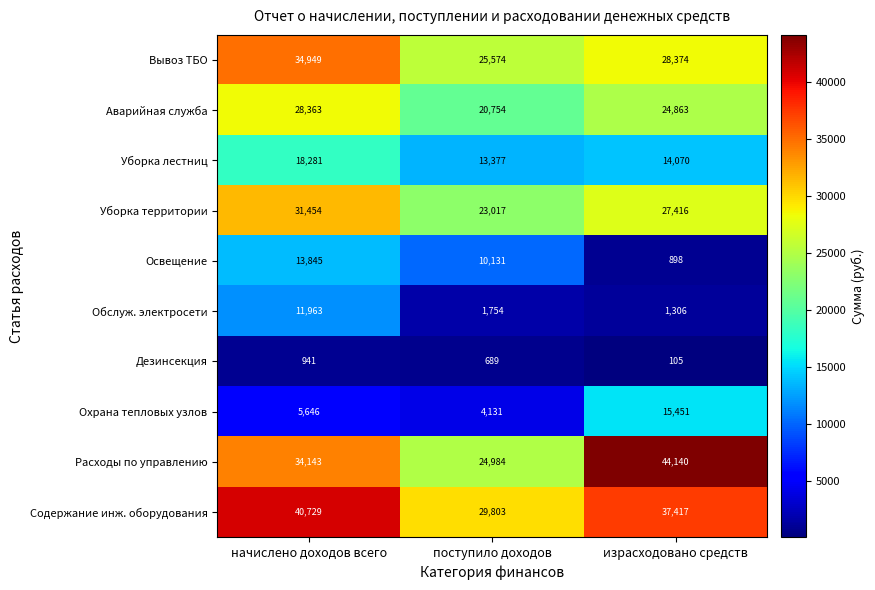

What is the difference between the second highest and minimum values in the Расходы по управлению series?

9159